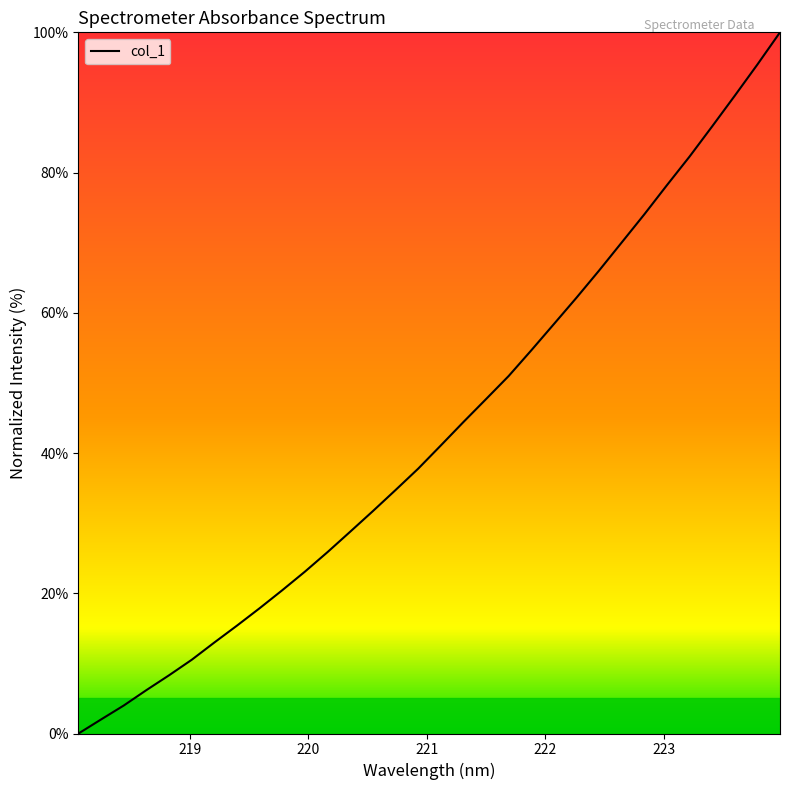

What is the difference between the second highest and minimum values?

95.4